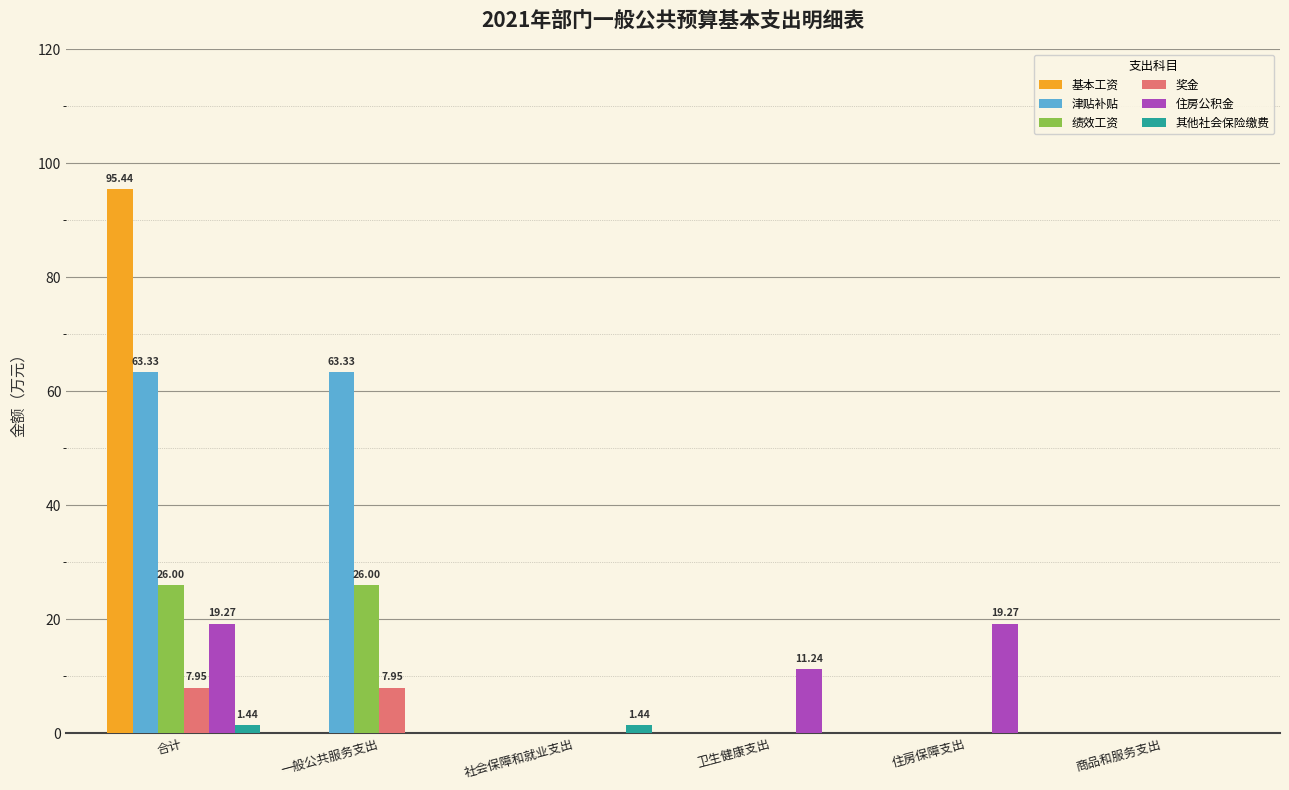

Which series changed the most between 住房保障支出 and 商品和服务支出?

住房公积金